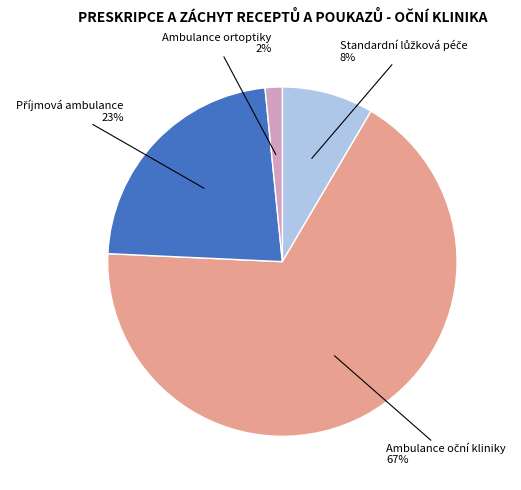

Count the number of slices in the pie.

4